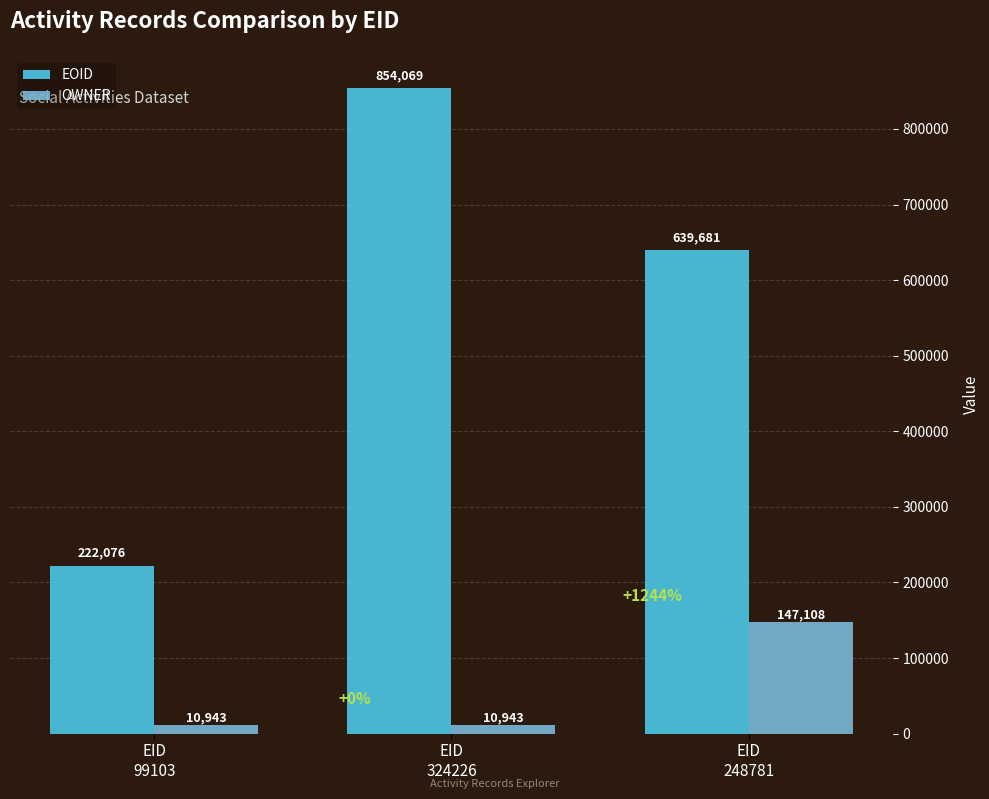

Which series has the largest range (max minus min)?

EOID